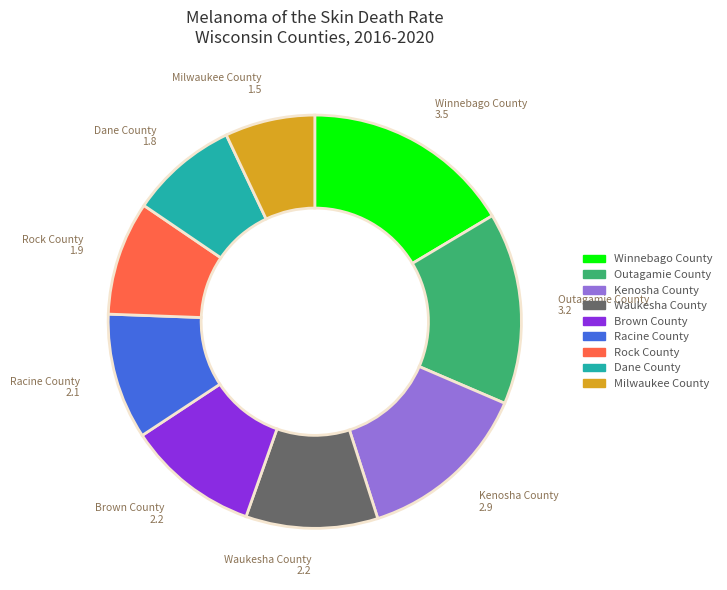

How many slices are in this pie chart?

9